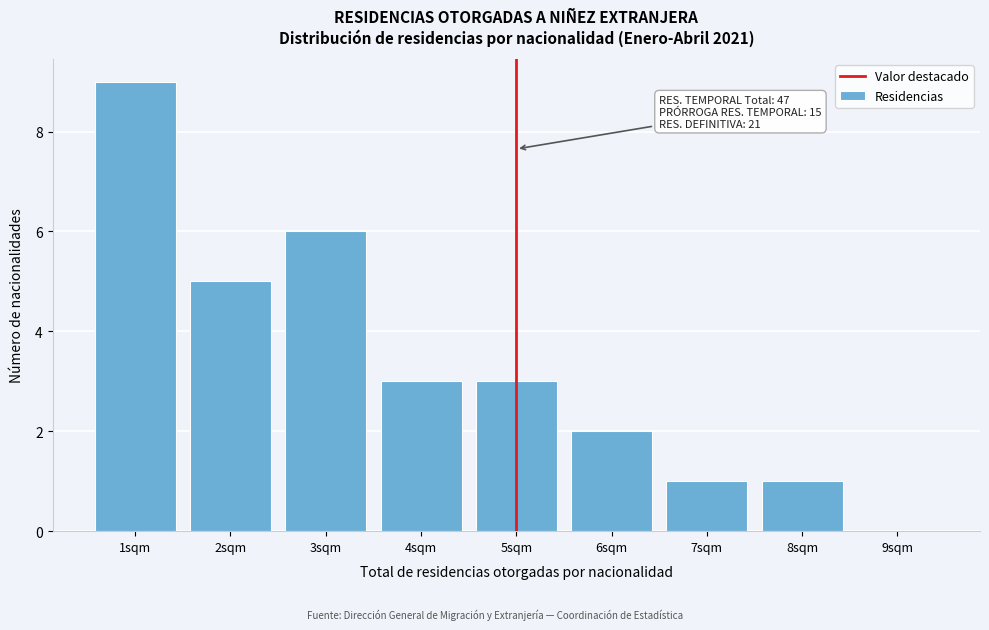

Which range on the x-axis has the tallest bar?

0.5 to 1.5